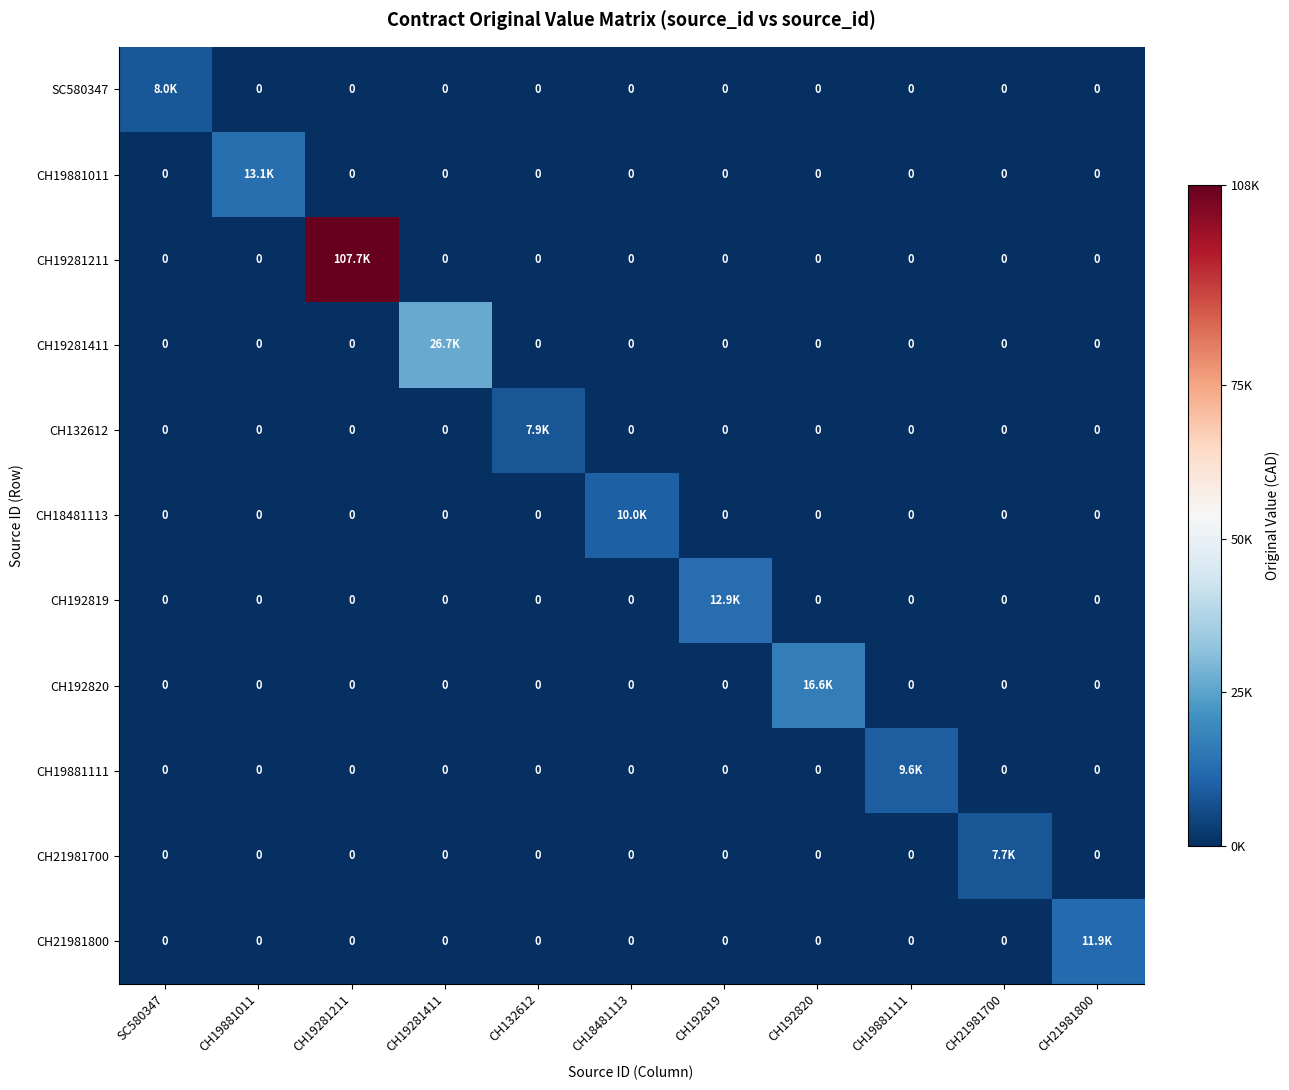

What is the difference between the maximum and minimum values in the CH18481113 series?

9996.0